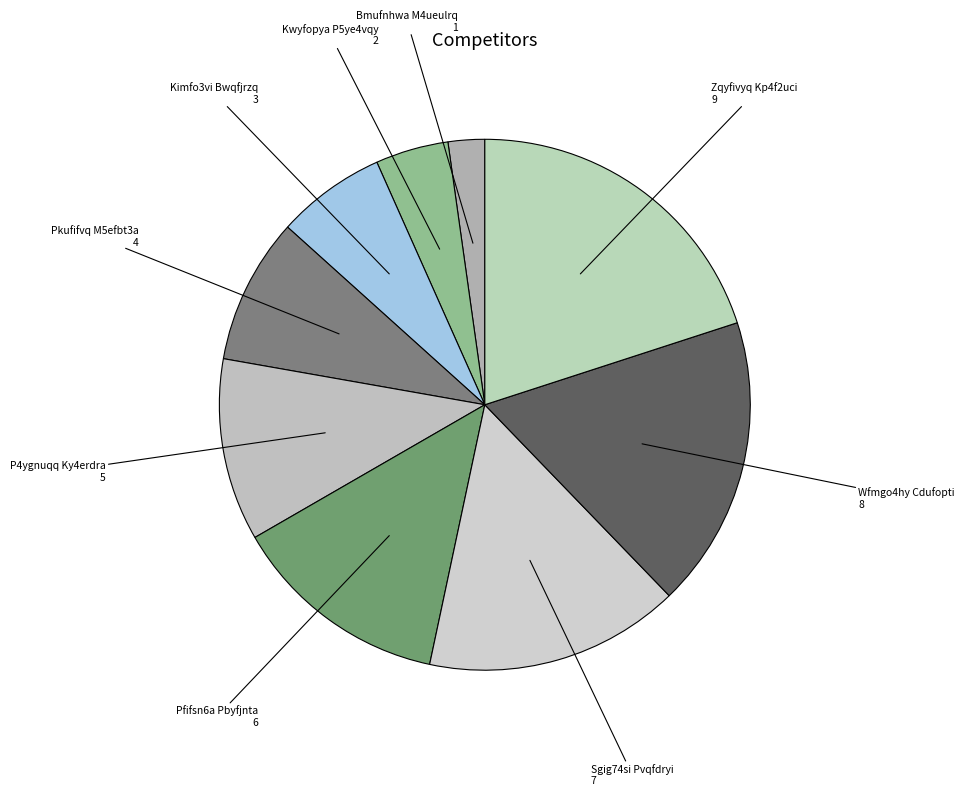

How many slices are in this pie chart?

9